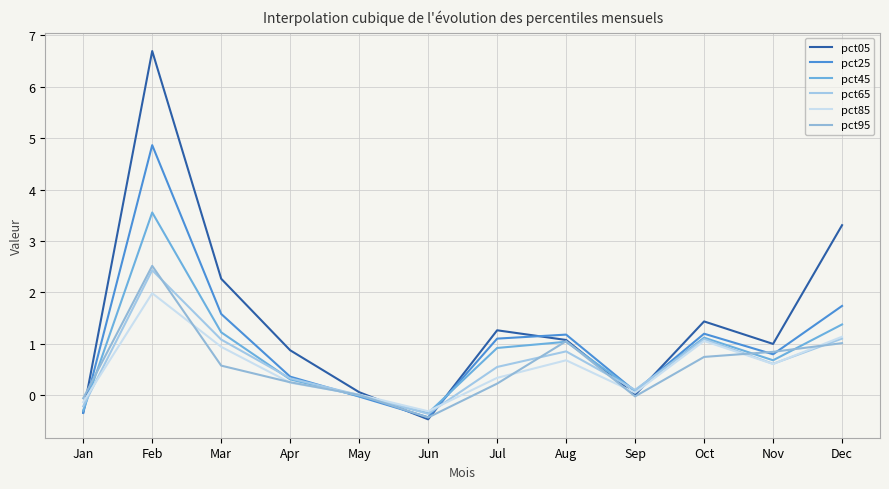

Reading left to right, list all the values displayed in this chart.

pct05: Jan=-0.3	Feb=6.7	Mar=2.3	Apr=0.9	May=0.1	Jun=-0.5	Jul=1.3	Aug=1.1	Sep=0.0	Oct=1.4	Nov=1.0	Dec=3.3
pct25: Jan=-0.3	Feb=4.9	Mar=1.6	Apr=0.4	May=-0.0	Jun=-0.4	Jul=1.1	Aug=1.2	Sep=0.1	Oct=1.2	Nov=0.8	Dec=1.7
pct45: Jan=-0.3	Feb=3.6	Mar=1.2	Apr=0.3	May=-0.0	Jun=-0.3	Jul=0.9	Aug=1.0	Sep=0.1	Oct=1.1	Nov=0.7	Dec=1.4
pct65: Jan=-0.2	Feb=2.4	Mar=1.1	Apr=0.3	May=0.0	Jun=-0.4	Jul=0.6	Aug=0.9	Sep=0.1	Oct=1.1	Nov=0.6	Dec=1.1
pct85: Jan=-0.1	Feb=2.0	Mar=0.9	Apr=0.2	May=0.0	Jun=-0.3	Jul=0.3	Aug=0.7	Sep=0.1	Oct=1.1	Nov=0.6	Dec=1.1
pct95: Jan=-0.1	Feb=2.5	Mar=0.6	Apr=0.3	May=0.0	Jun=-0.4	Jul=0.2	Aug=1.1	Sep=-0.0	Oct=0.7	Nov=0.8	Dec=1.0